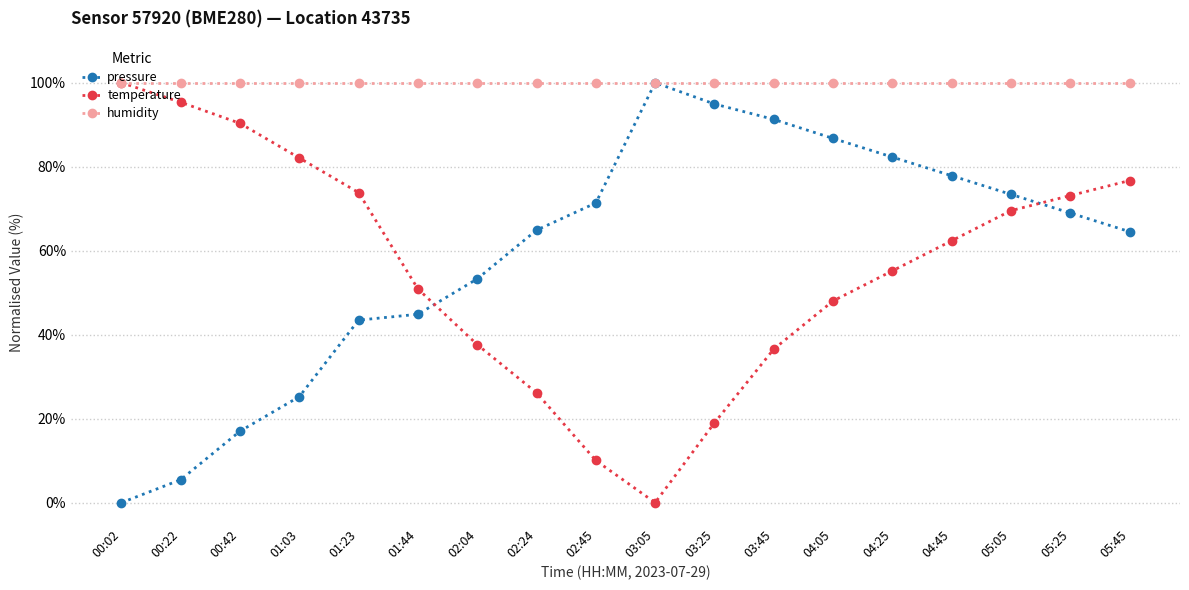

What is the average value of the temperature series?

55.9